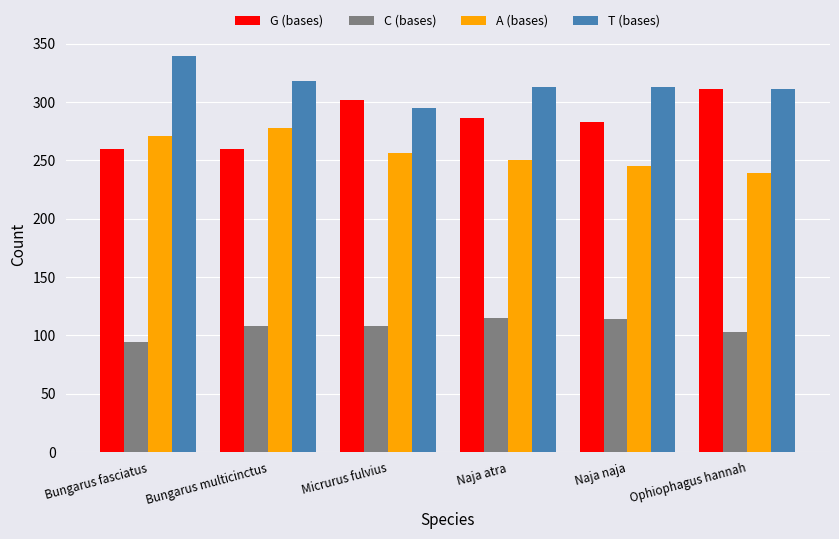

At which label is G (bases) closest to 285?

Naja atra